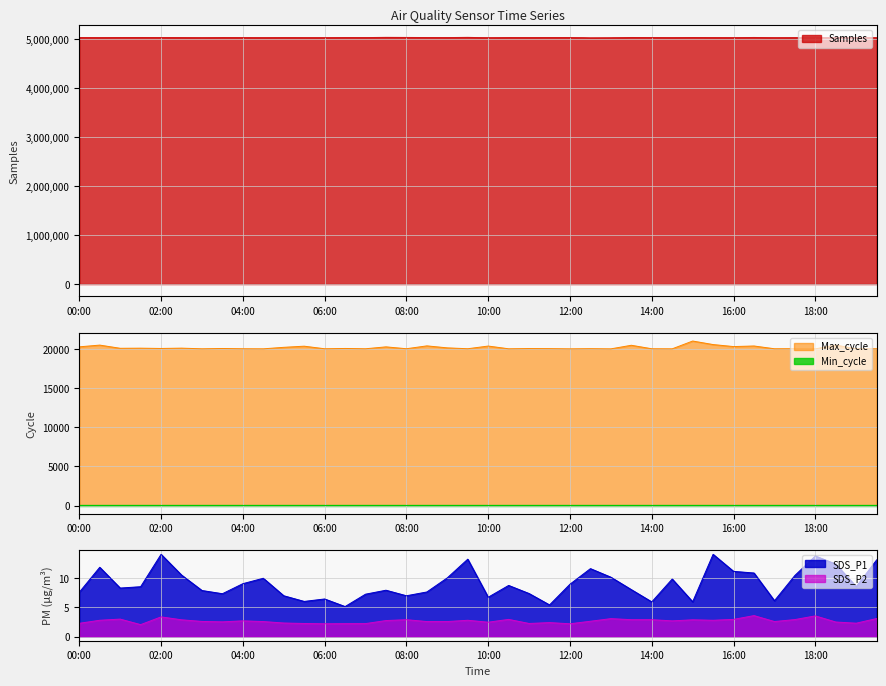

Rank the categories by Samples value from highest to lowest.

07:30, 09:30, 08:00, 16:30, 13:30, 01:30, 15:00, 01:00, 08:30, 00:00, 11:30, 02:00, 06:30, 14:00, 12:00, 10:30, 03:30, 07:00, 09:00, 18:30, 05:00, 11:00, 15:30, 02:30, 04:00, 18:00, 00:30, 17:30, 19:00, 05:30, 16:00, 14:30, 06:00, 04:30, 03:00, 17:00, 19:30, 10:00, 13:00, 12:30